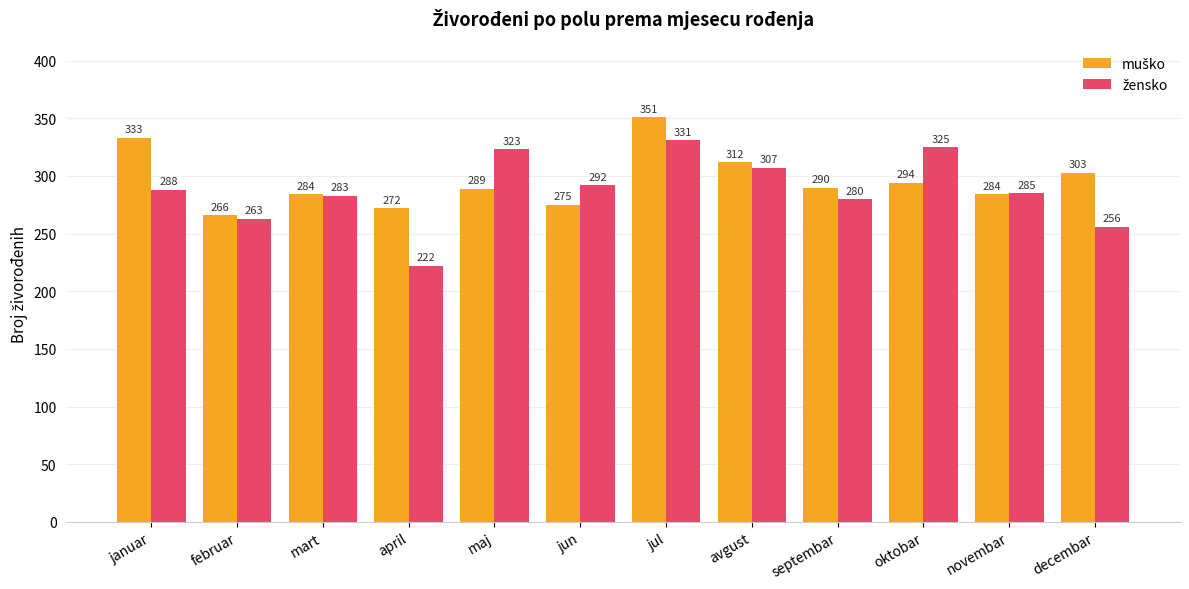

Which label corresponds to the smallest value in the chart?

april